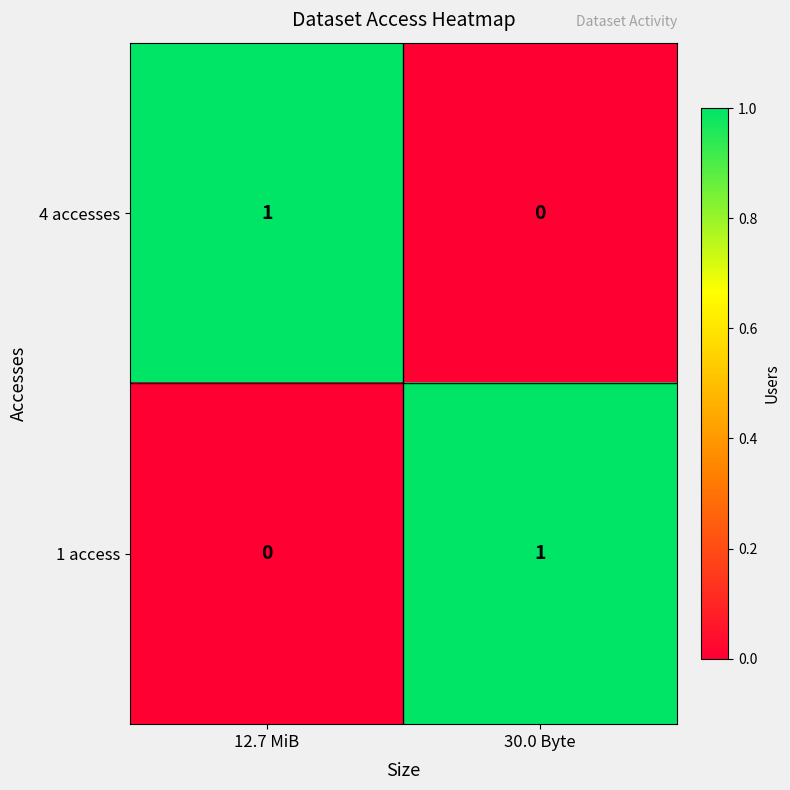

Rank the categories by 4 accesses value from lowest to highest.

30.0 Byte, 12.7 MiB